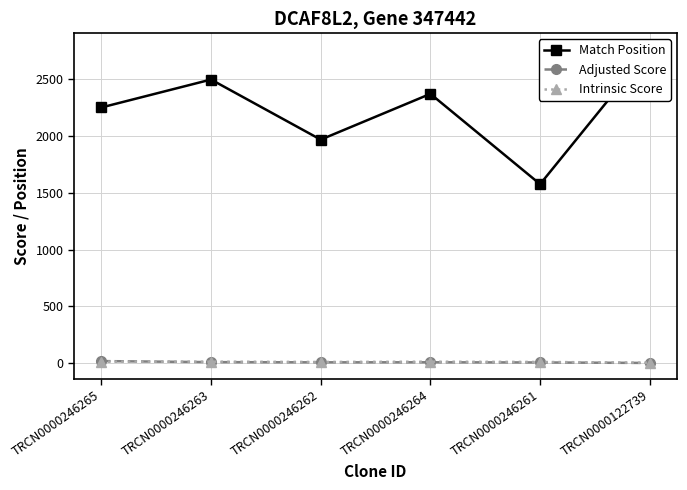

How many values in the Intrinsic Score series exceed 13?

3